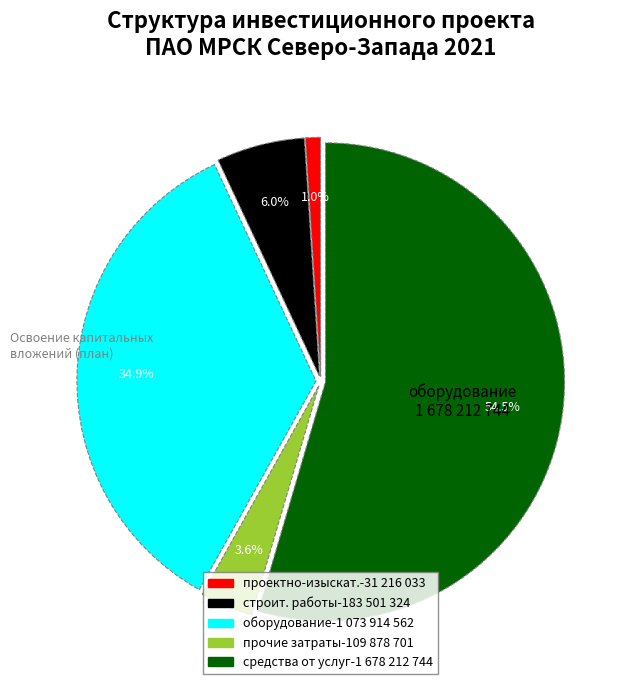

Is there any slice that represents more than half of the pie?

Yes